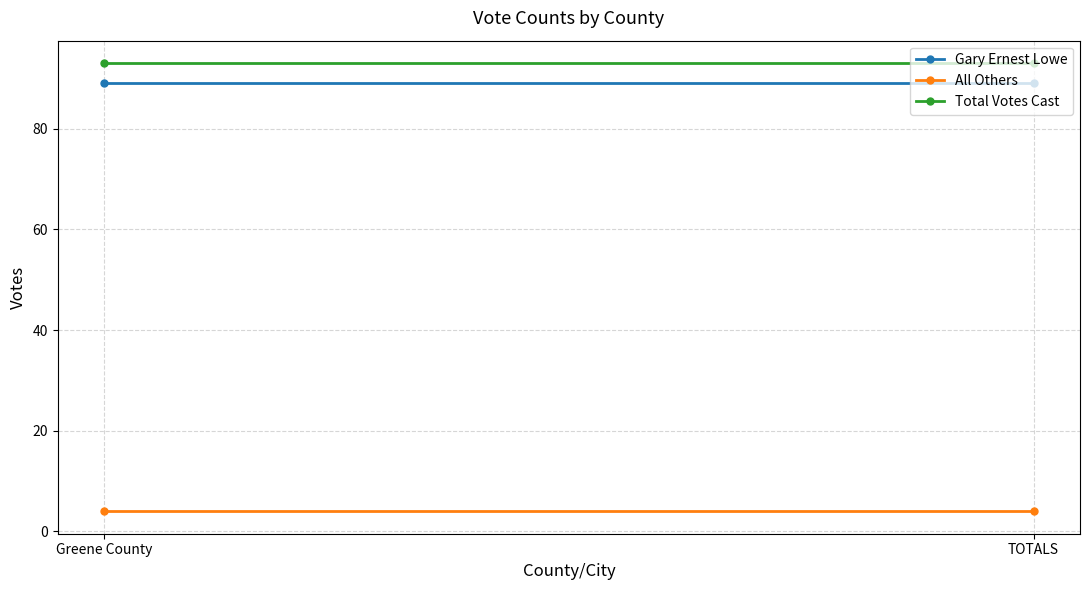

Which series has the largest range (max minus min)?

Gary Ernest Lowe